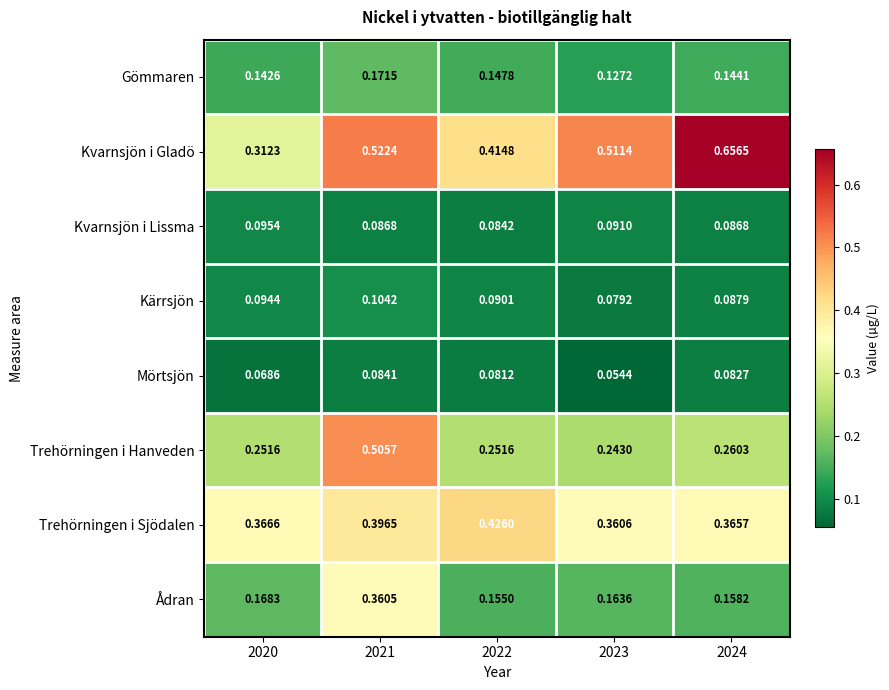

Which series changed the most between 2020 and 2021?

Trehörningen i Hanveden